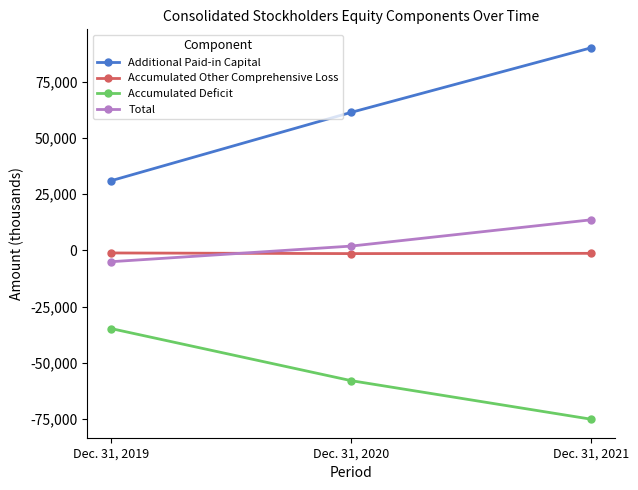

Which series has the widest spread of values?

Additional Paid-in Capital